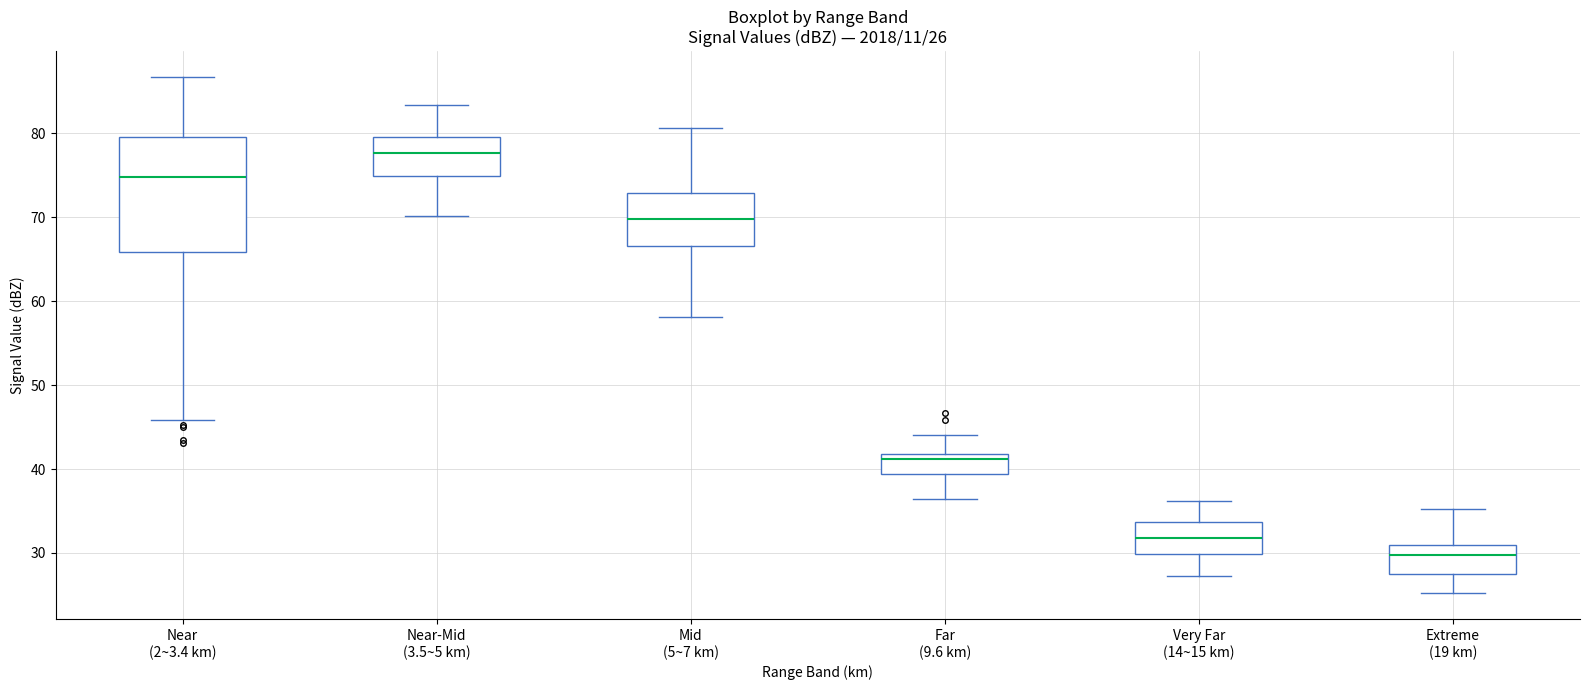

Which box's median line is the highest?

Near-Mid (3.5~5 km)